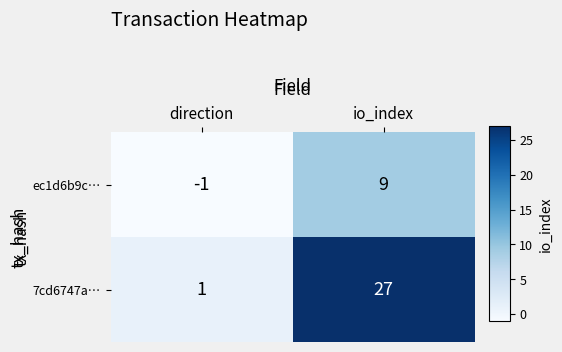

What is the difference between the maximum and minimum values in the 7cd6747a… series?

26